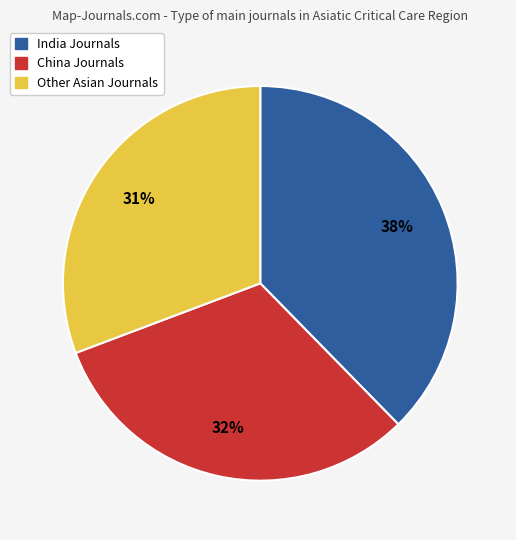

Is the sum of China Journals and Other Asian Journals greater than half?

Yes